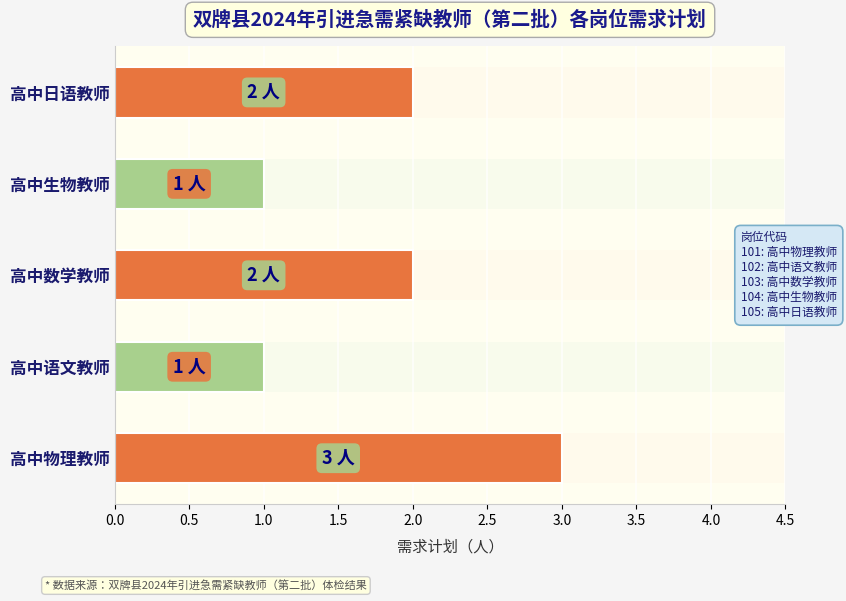

How many categories are shown in the chart?

5